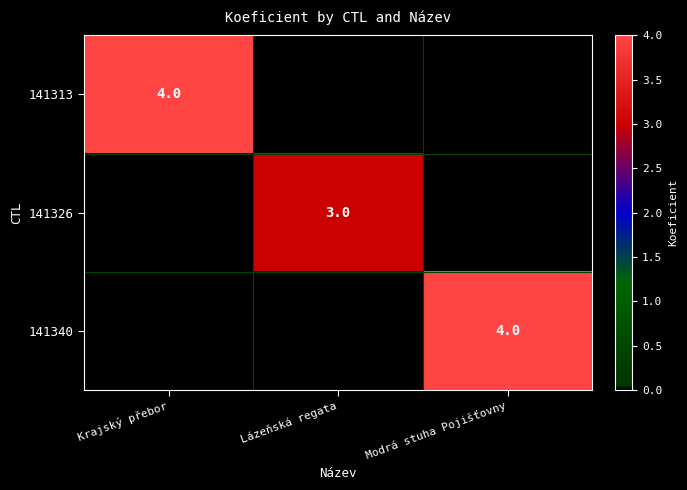

How many distinct data groups are displayed?

3